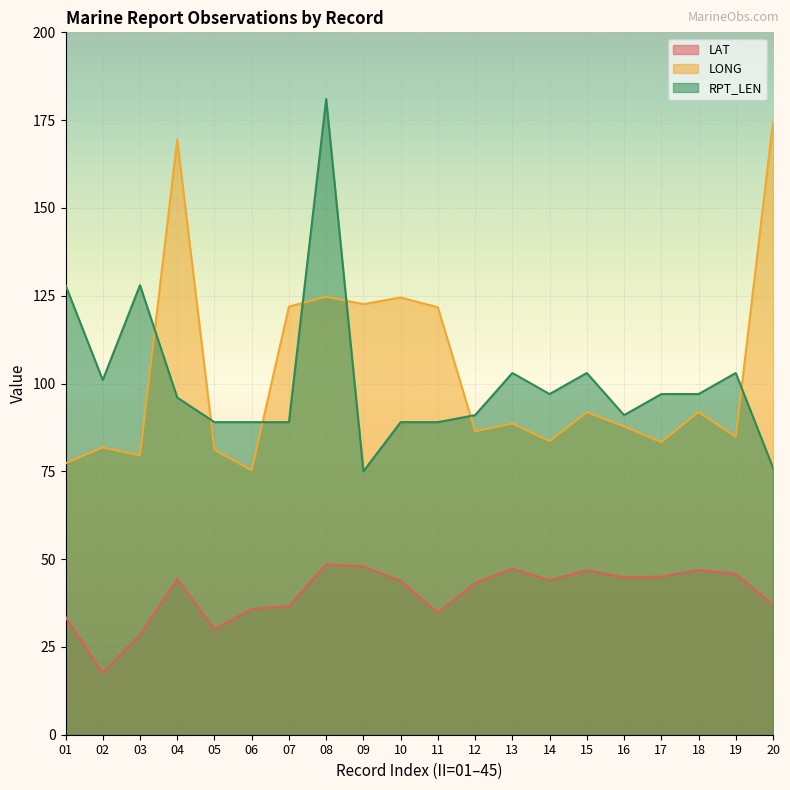

Reading left to right, what are all the values shown in this chart?

LAT: 33.5	17.6	28.5	44.3	30.0	35.8	36.6	48.5	47.9	43.8	34.7	43.2	47.3	44.0	46.8	44.8	45.0	46.9	45.8	37.0
LONG: 77.3	81.8	79.5	169.4	81.1	75.3	121.9	124.7	122.6	124.5	121.7	86.4	88.6	83.6	91.8	87.8	83.3	91.9	84.8	174.4
RPT_LEN: 128.0	101.0	128.0	96.0	89.0	89.0	89.0	181.0	75.0	89.0	89.0	91.0	103.0	97.0	103.0	91.0	97.0	97.0	103.0	76.0